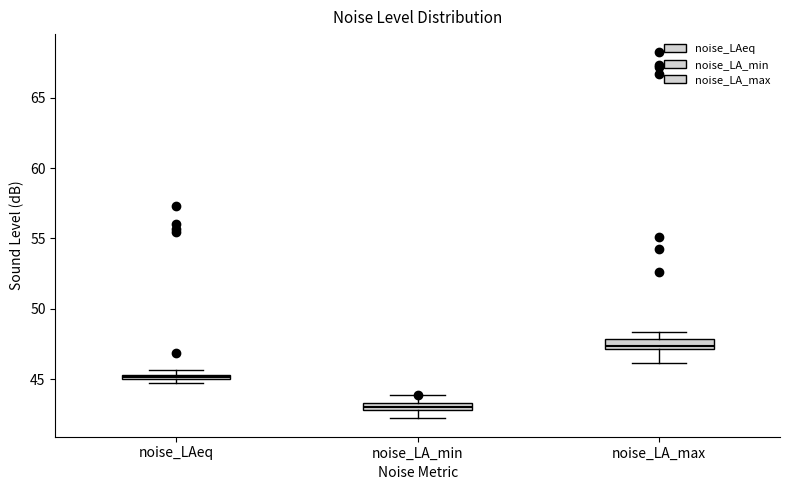

Where is the lower edge of the box for noise_LAeq on the y-axis? The values are not printed on the chart, so give them approximately, as read against the axis.

45.0